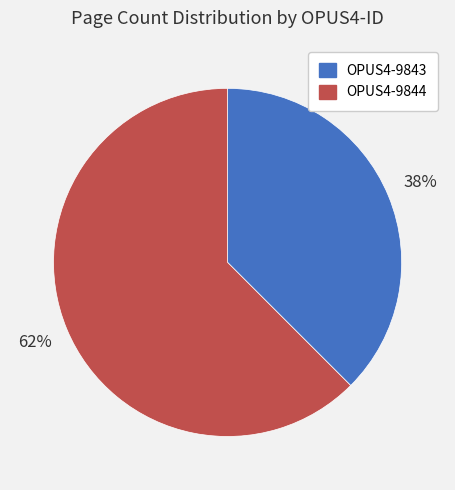

Combined, do OPUS4-9843 and OPUS4-9844 account for over 50%?

Yes